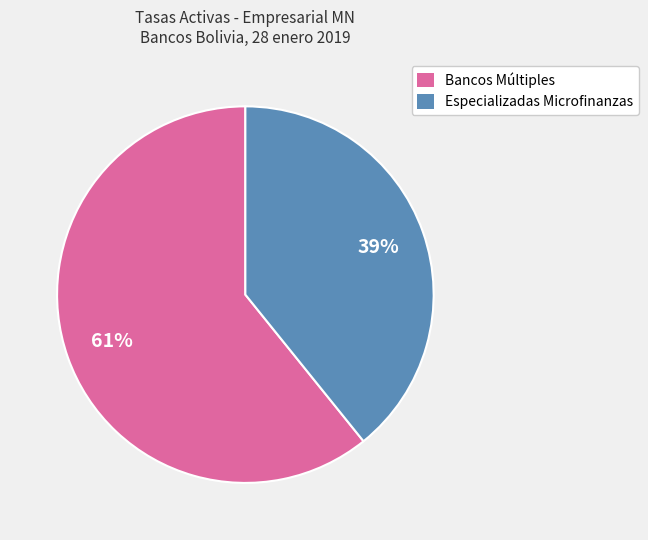

To the nearest percent, what is the difference between the largest and smallest slice percentages?

22%